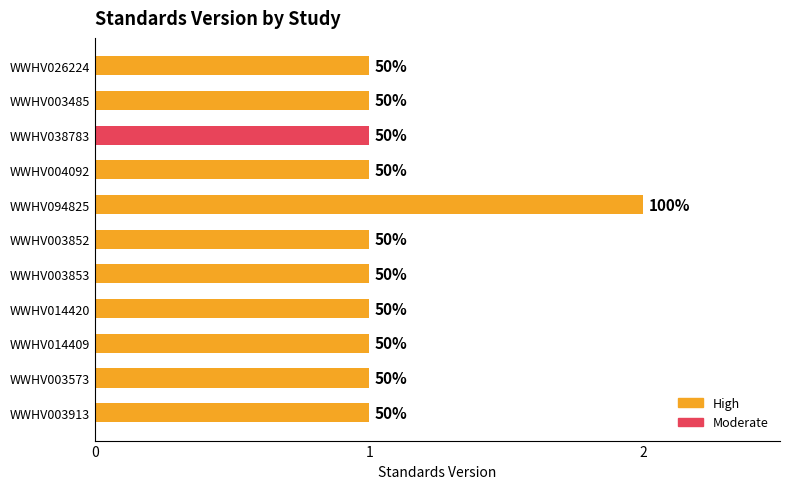

The value at 0 is 0. True or false?

False